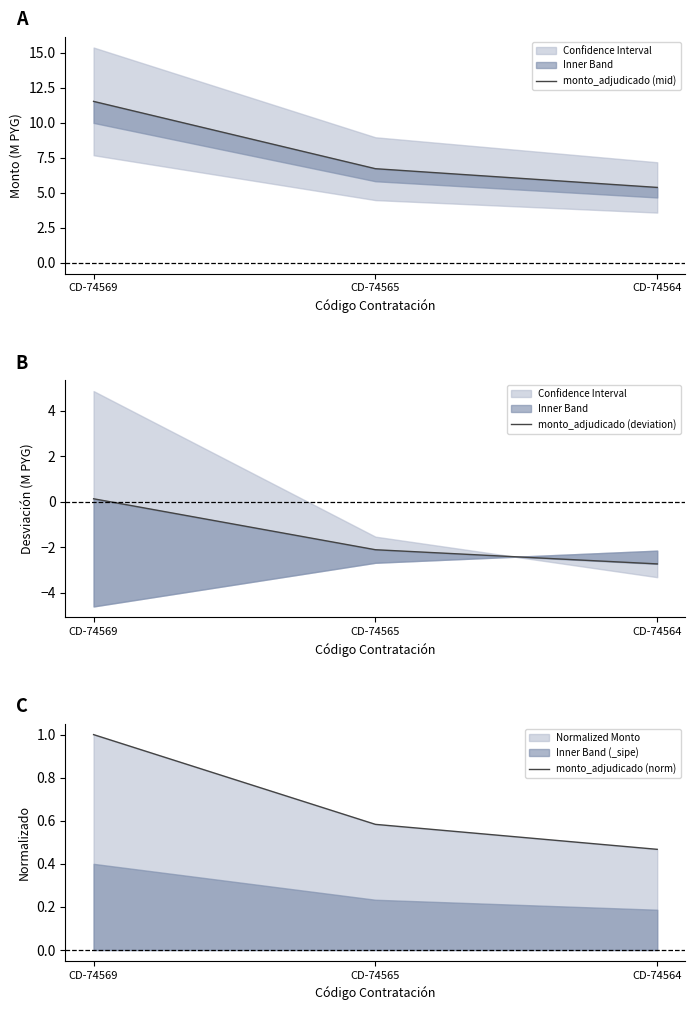

What is the difference between the maximum and second lowest values in the monto_adjudicado (mid) series?

4.8